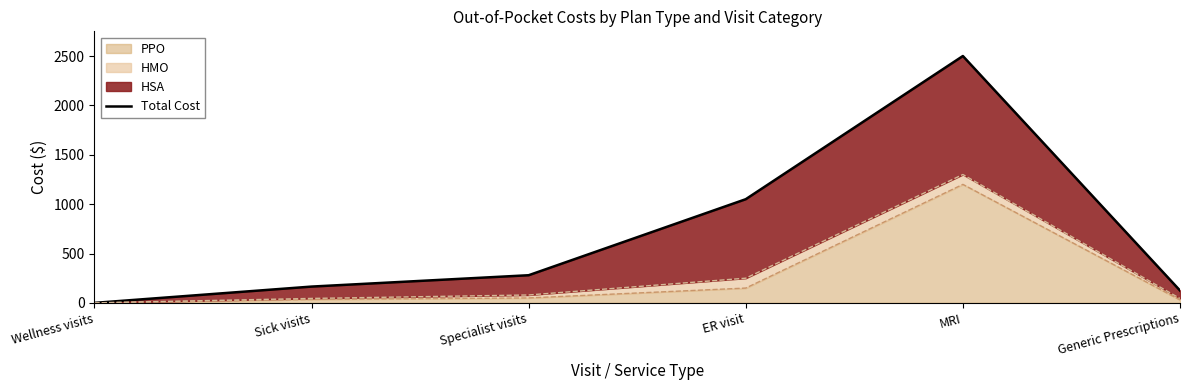

Where is the data nearest to the value 1250?

ER visit